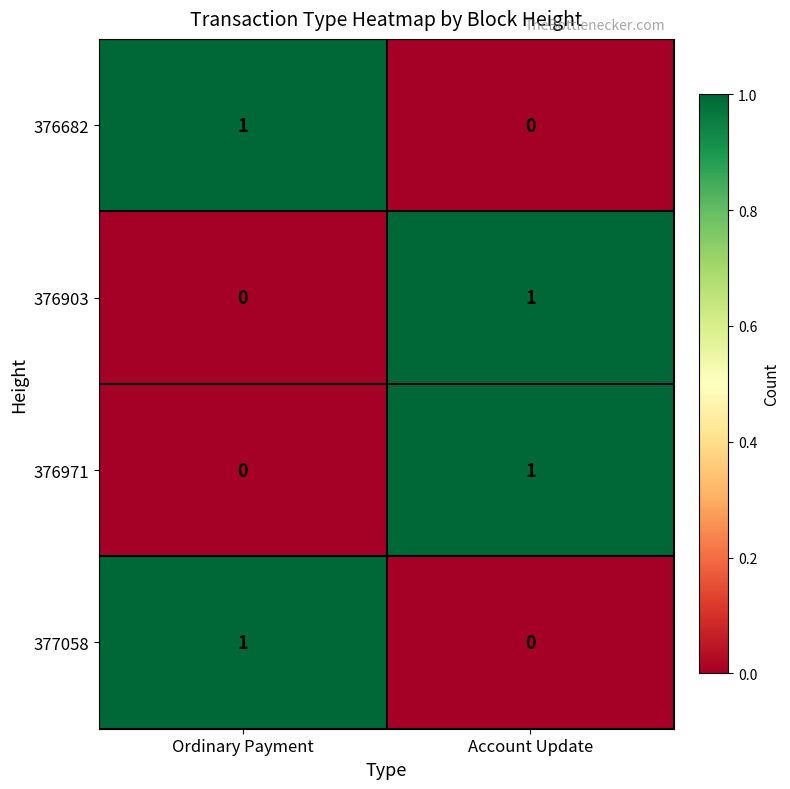

Rank the categories by 376903 value from highest to lowest.

Account Update, Ordinary Payment